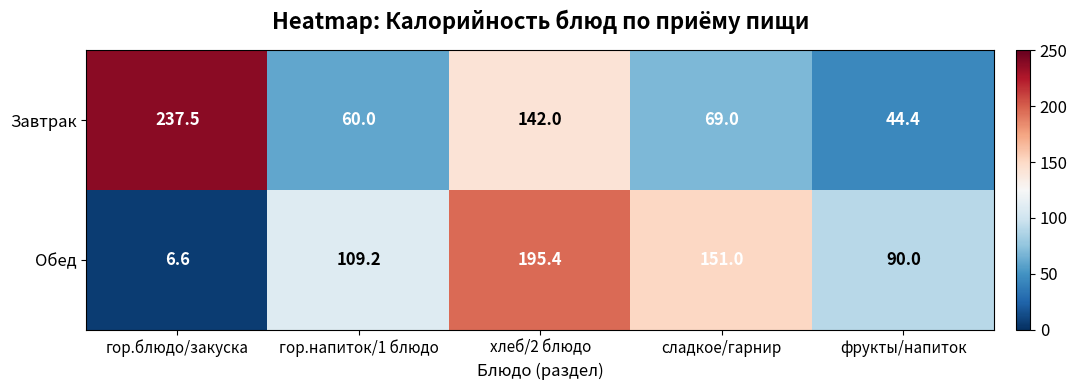

How many Обед values are between 90 and 151?

3